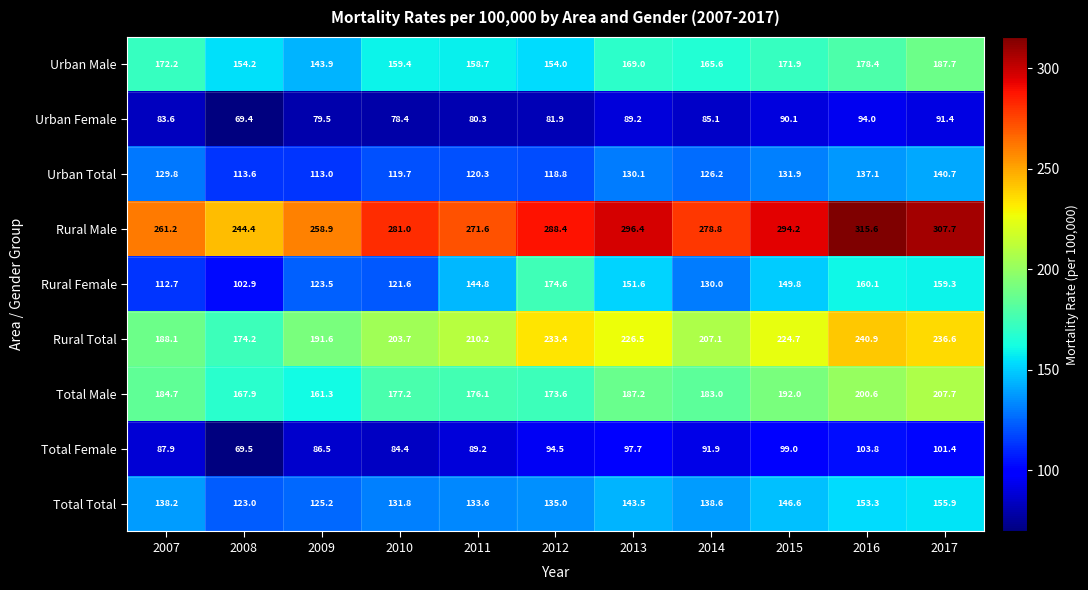

Rank the series by their maximum value, from highest to lowest.

Rural Male, Rural Total, Total Male, Urban Male, Rural Female, Total Total, Urban Total, Total Female, Urban Female